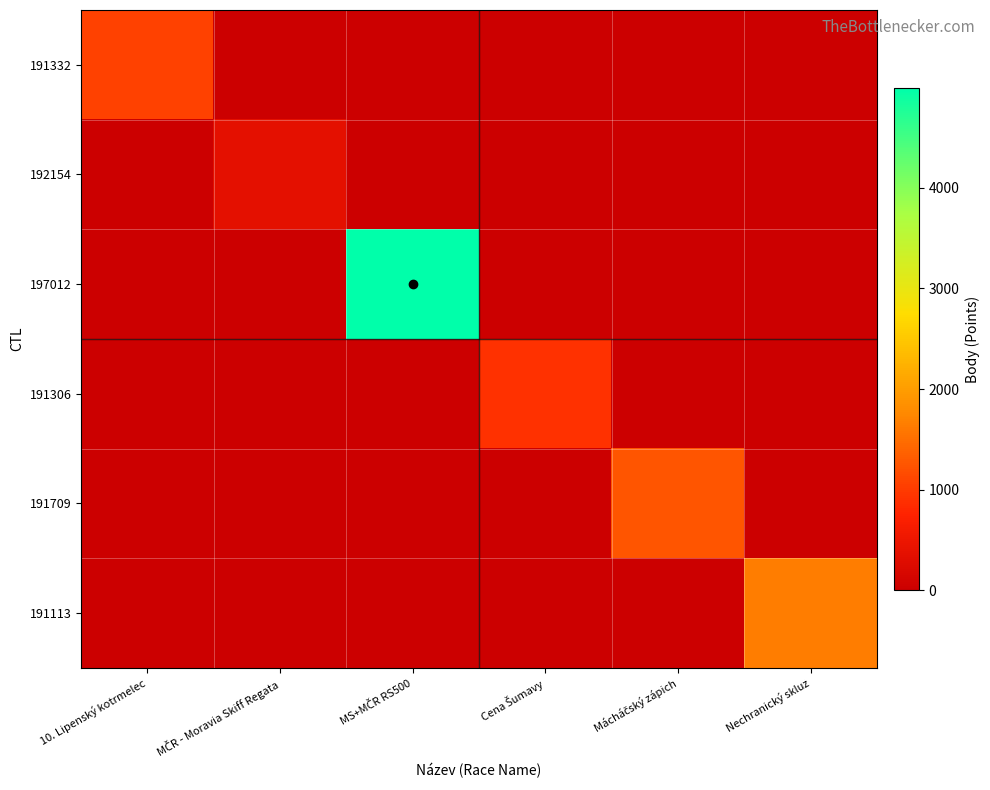

Reading left to right, list all the values displayed in this chart.

191332: 10. Lipenský kotrmelec=1065	MČR - Moravia Skiff Regata=0	MS+MČR RS500=0	Cena Šumavy=0	Mácháčský zápich=0	Nechranický skluz=0
192154: 10. Lipenský kotrmelec=0	MČR - Moravia Skiff Regata=360	MS+MČR RS500=0	Cena Šumavy=0	Mácháčský zápich=0	Nechranický skluz=0
197012: 10. Lipenský kotrmelec=0	MČR - Moravia Skiff Regata=0	MS+MČR RS500=4996	Cena Šumavy=0	Mácháčský zápich=0	Nechranický skluz=0
191306: 10. Lipenský kotrmelec=0	MČR - Moravia Skiff Regata=0	MS+MČR RS500=0	Cena Šumavy=904	Mácháčský zápich=0	Nechranický skluz=0
191709: 10. Lipenský kotrmelec=0	MČR - Moravia Skiff Regata=0	MS+MČR RS500=0	Cena Šumavy=0	Mácháčský zápich=1261	Nechranický skluz=0
191113: 10. Lipenský kotrmelec=0	MČR - Moravia Skiff Regata=0	MS+MČR RS500=0	Cena Šumavy=0	Mácháčský zápich=0	Nechranický skluz=1650